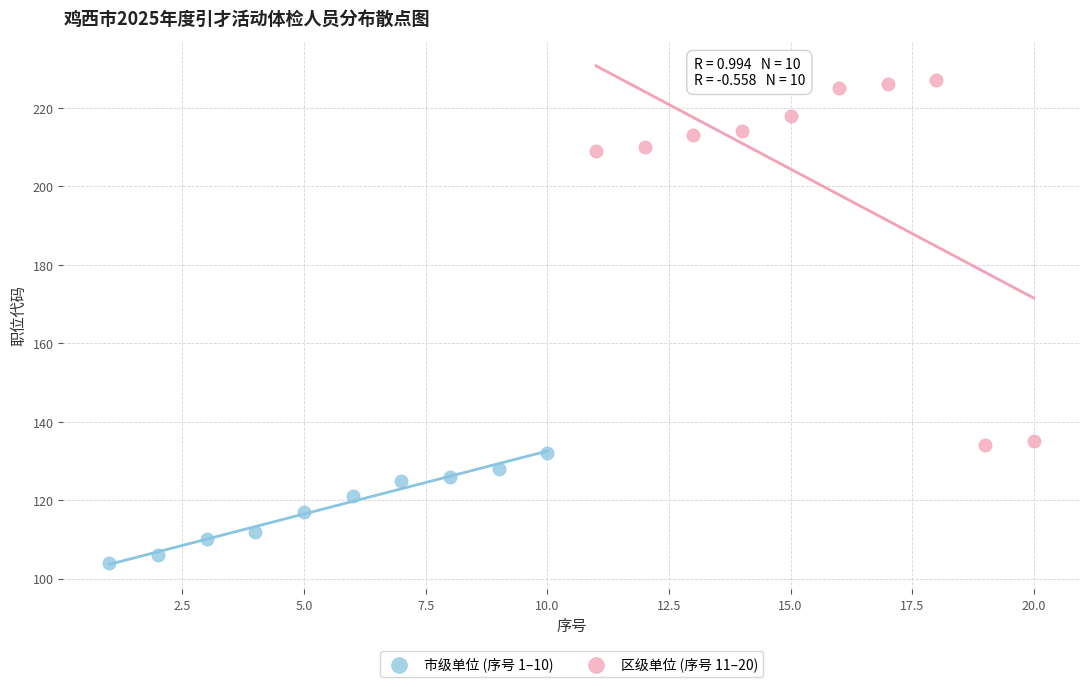

Which series has the largest Y range (max minus min)?

区级单位 (序号 11–20)